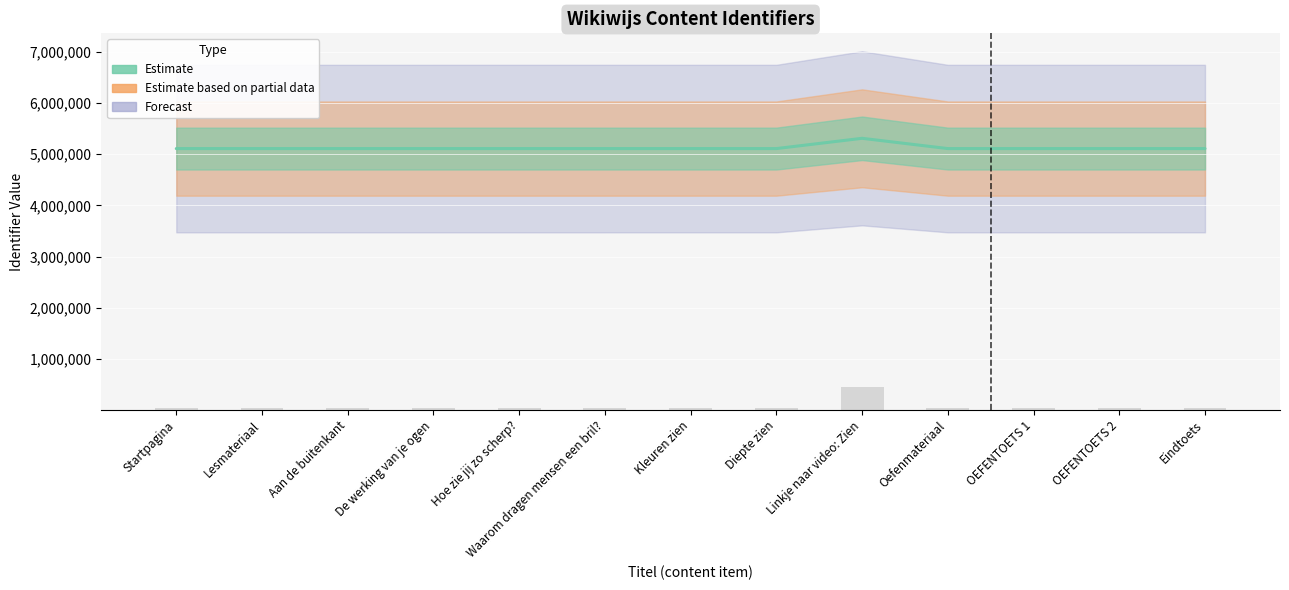

Reading left to right, transcribe all the data shown in this chart.

5108314	5108330	5108344	5108350	5108361	5108378	5108430	5108432	5308987	5108425	5108426	5108428	5108429